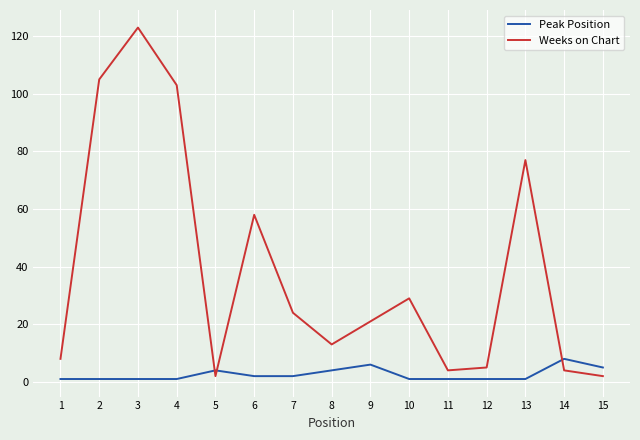

Which category has the highest value in the Peak Position series?

14